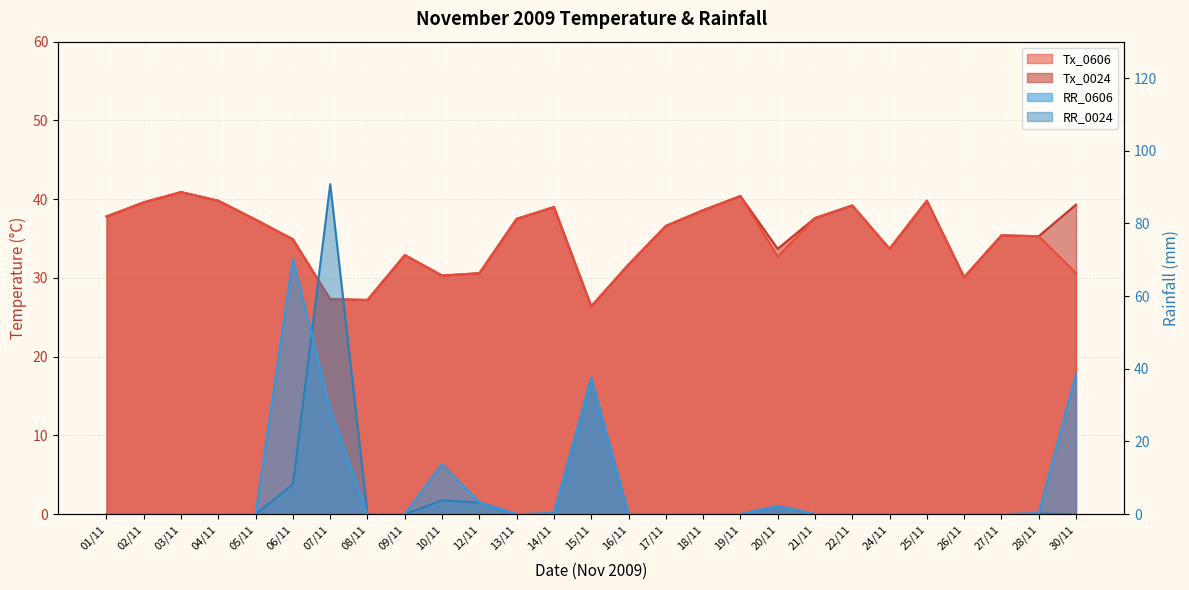

The RR_0606 series shows 0.0 at 25/11. True or false?

True